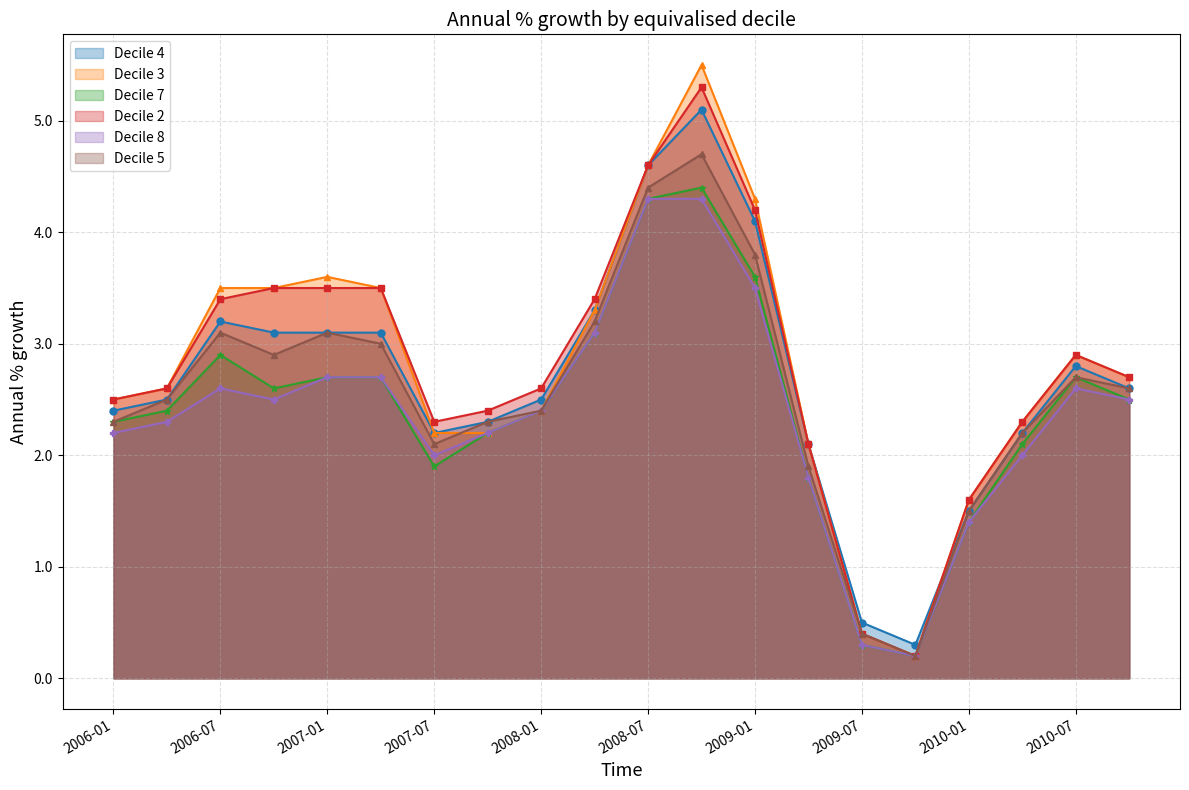

How many series are shown in this chart?

6